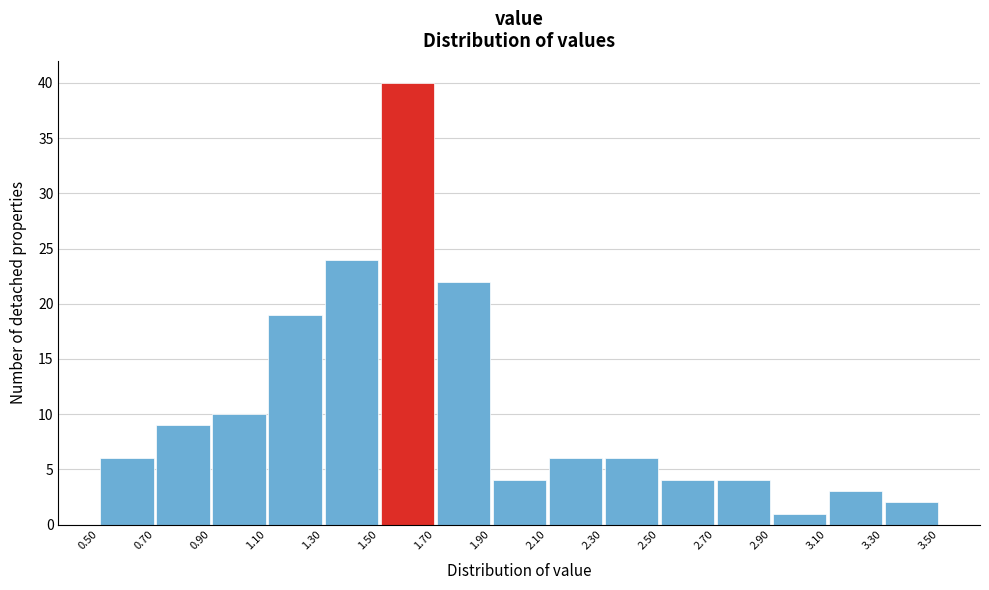

Reading left to right, transcribe this chart: for each bar, give the range it covers on the x-axis and its height. The values are not printed on the chart, so give them approximately, as read against the axis.

0.50 to 0.70: 6
0.70 to 0.90: 9
0.90 to 1.10: 10
1.10 to 1.30: 19
1.30 to 1.50: 24
1.50 to 1.70: 40
1.70 to 1.90: 22
1.90 to 2.10: 4
2.10 to 2.30: 6
2.30 to 2.50: 6
2.50 to 2.70: 4
2.70 to 2.90: 4
2.90 to 3.10: 1
3.10 to 3.30: 3
3.30 to 3.50: 2